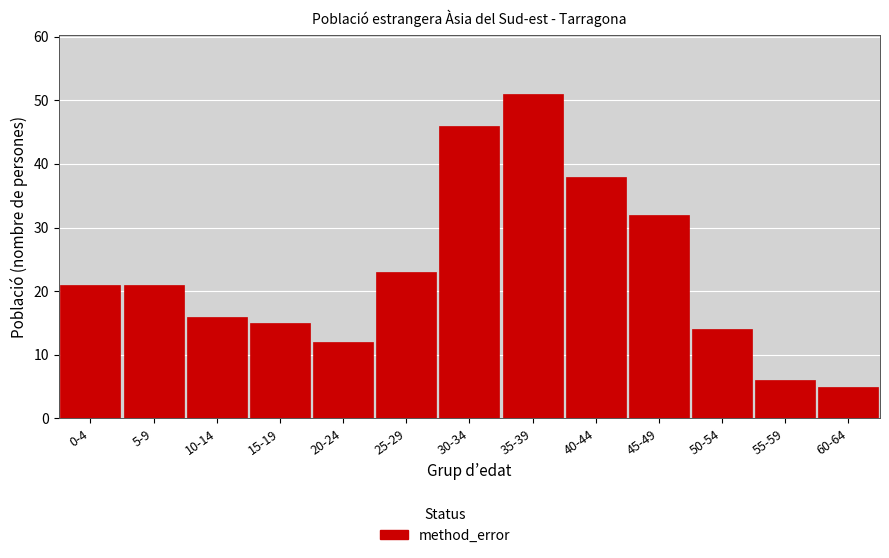

Reading left to right, extract all data points from this chart.

0-4=21	5-9=21	10-14=16	15-19=15	20-24=12	25-29=23	30-34=46	35-39=51	40-44=38	45-49=32	50-54=14	55-59=6	60-64=5